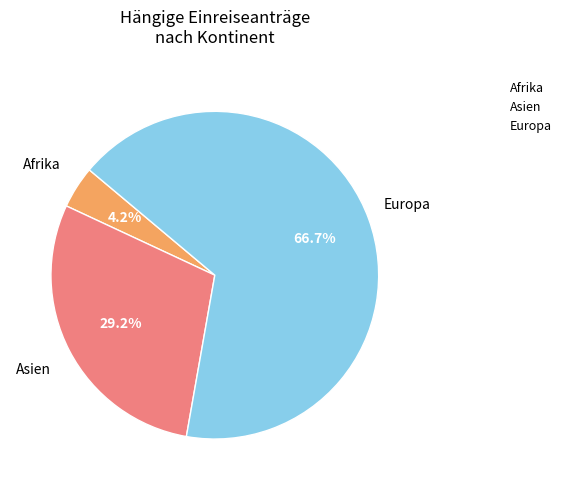

Is there a majority slice in this chart?

Yes